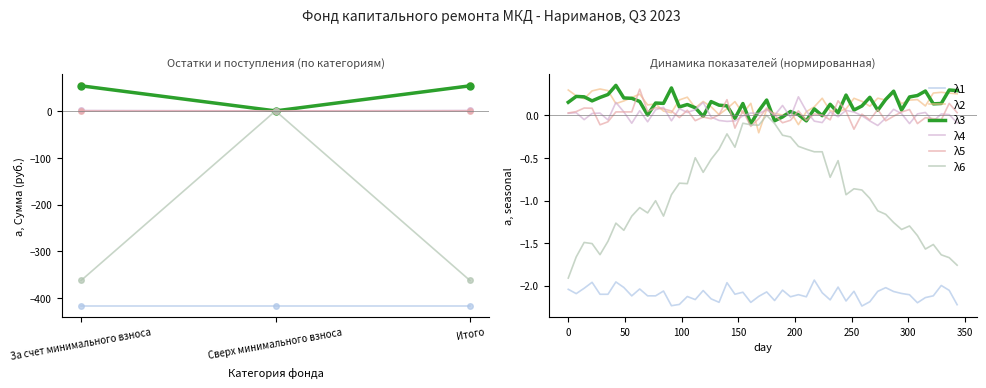

What is the difference between the maximum and minimum values in the λ6 (остаток конец) series?

362.0